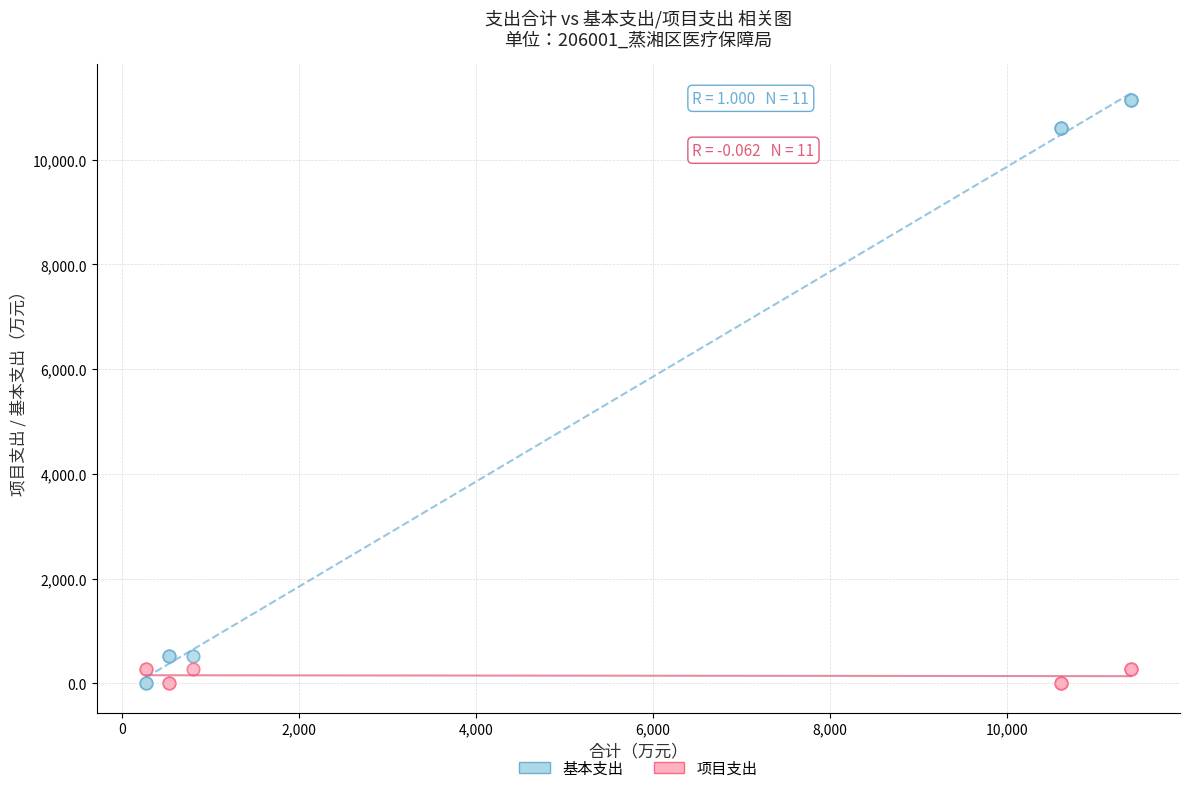

Which series has the largest Y range (max minus min)?

基本支出